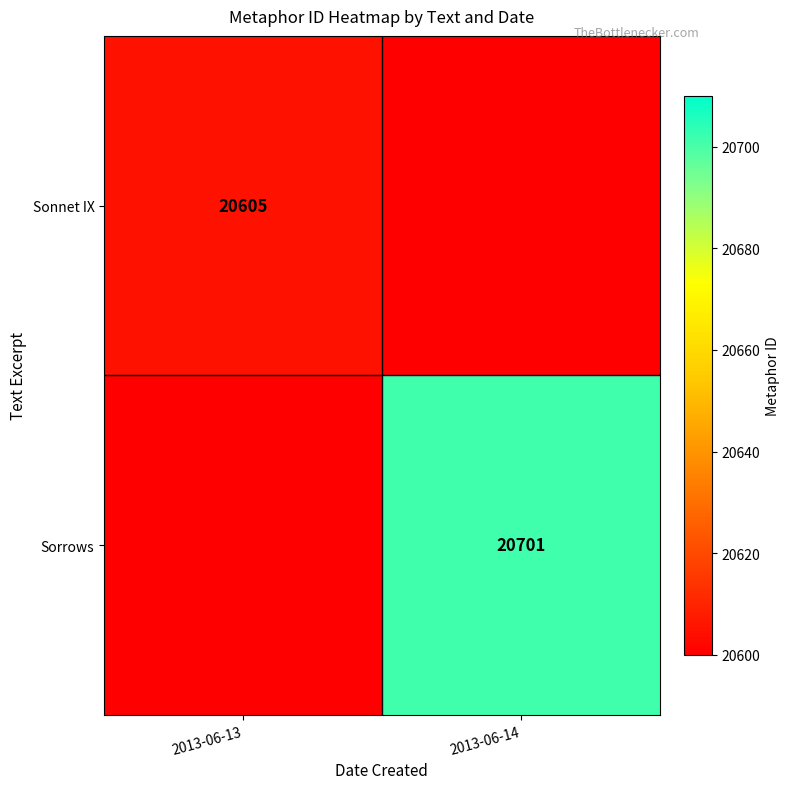

Is the value of Sorrows at 2013-06-14 greater than the value of Sonnet IX at 2013-06-13?

Yes